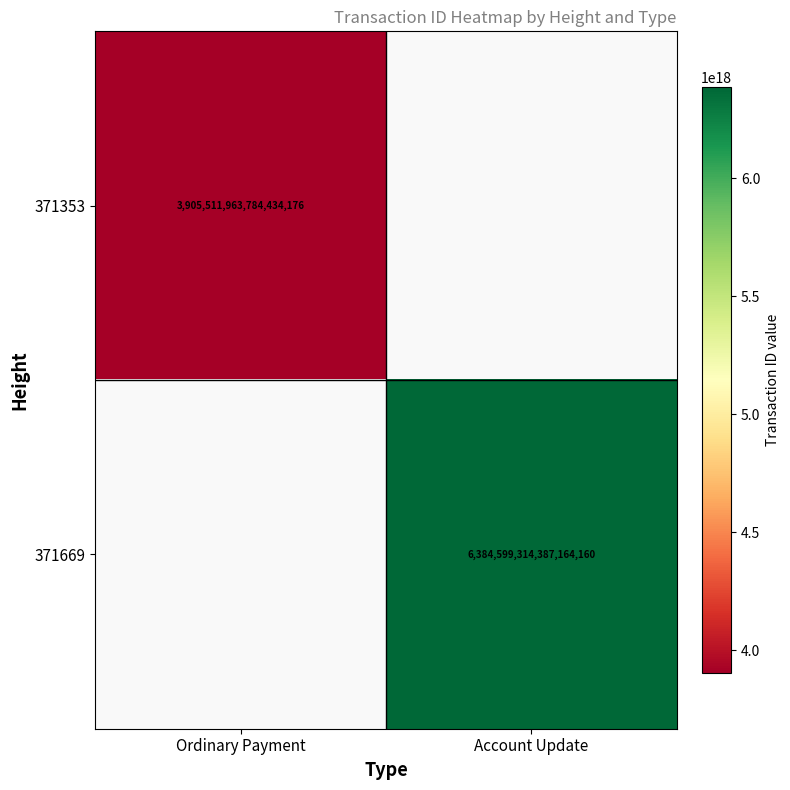

Is it true that 371353 equals 3905511963784434176 at Ordinary Payment?

True